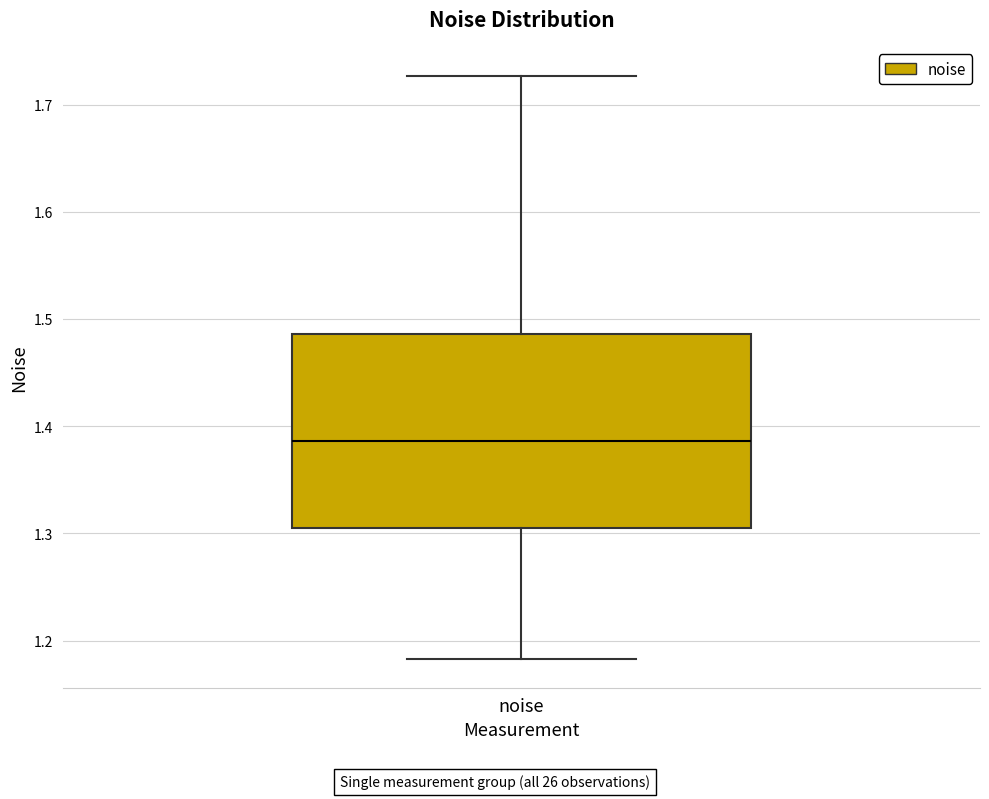

Read this box plot against the y-axis: the position of the median line, the range covered by the box, and the ends of both whiskers. The values are not printed on the chart, so give them approximately, as read against the axis.

median 1.39, box 1.30 to 1.49, whiskers 1.18 to 1.73